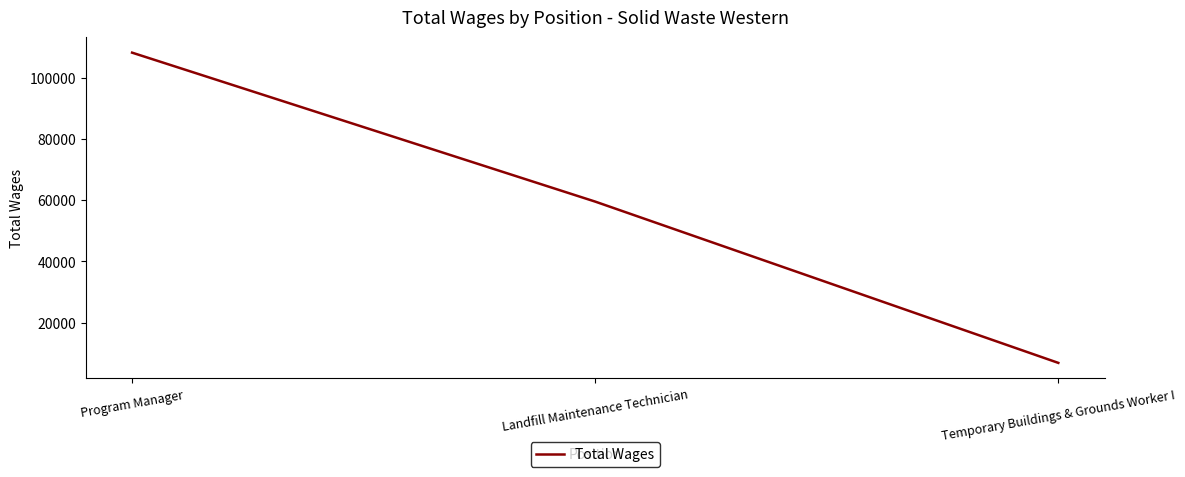

At which label does the data first exceed 59483?

Program Manager